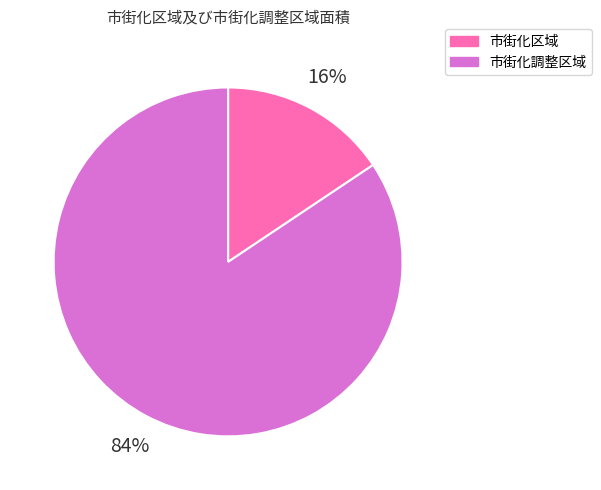

How many segments does this pie chart have?

2